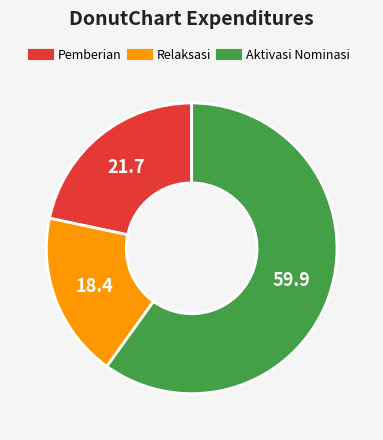

Is there any slice that represents more than half of the pie?

Yes